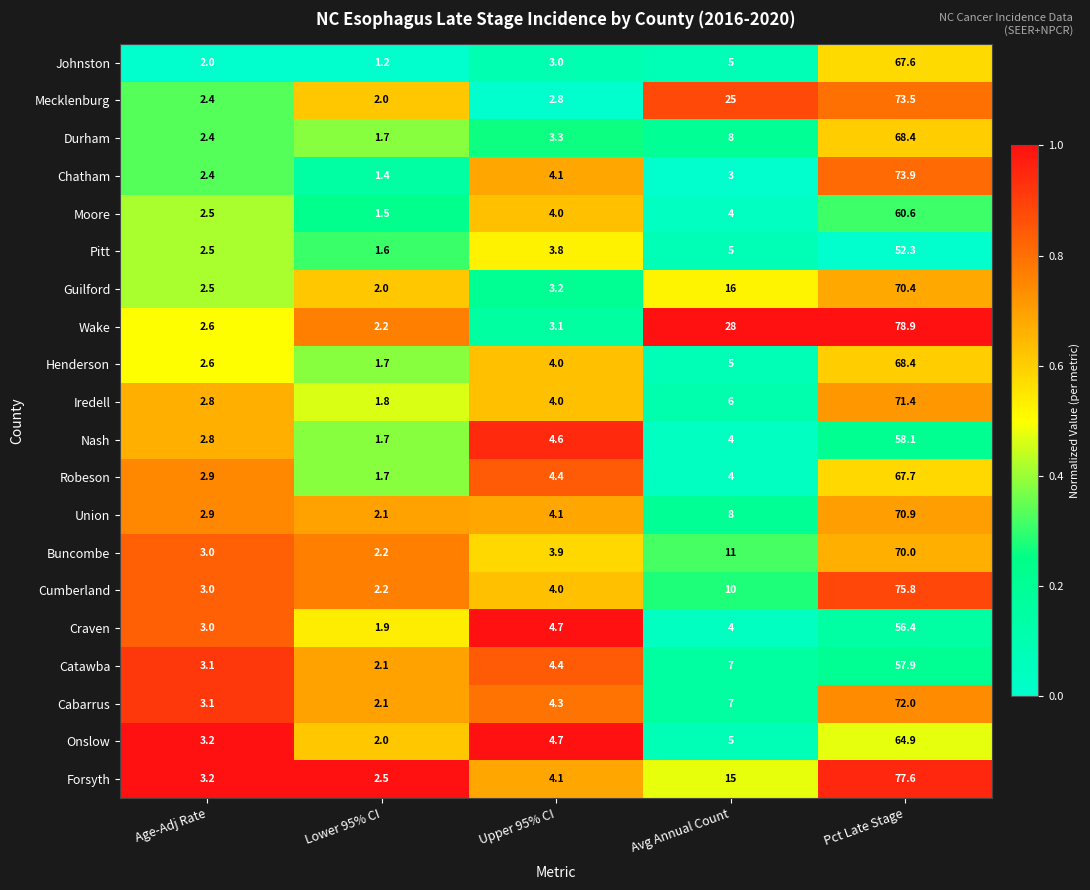

What is the difference between the Henderson values at Upper 95% CI and Pct Late Stage?

64.4